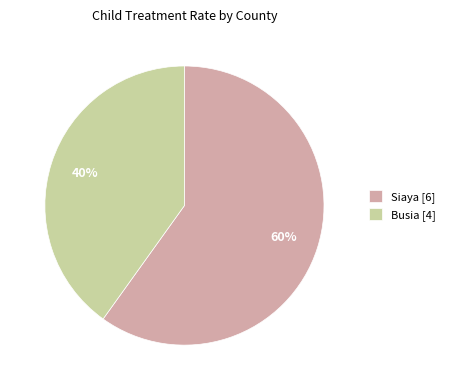

The Busia [4] slice represents 40% of the pie. True or false?

True